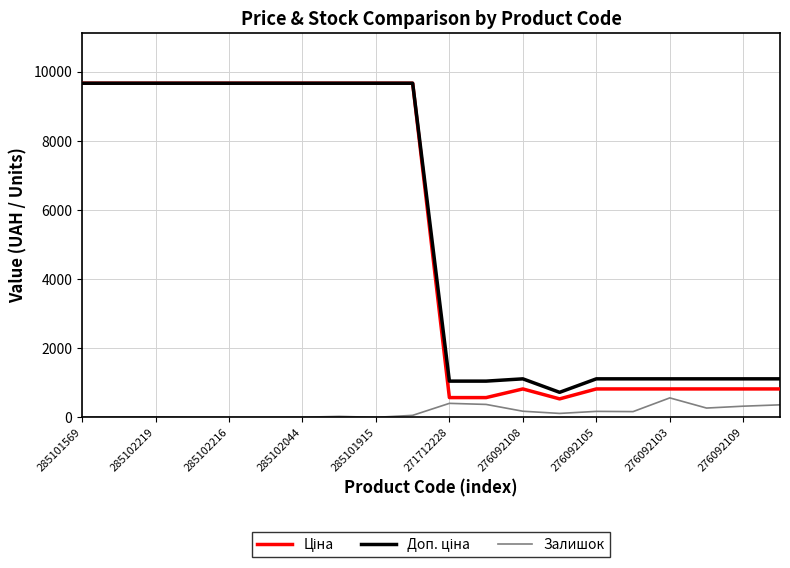

What is the maximum value shown in the chart?

9664.7